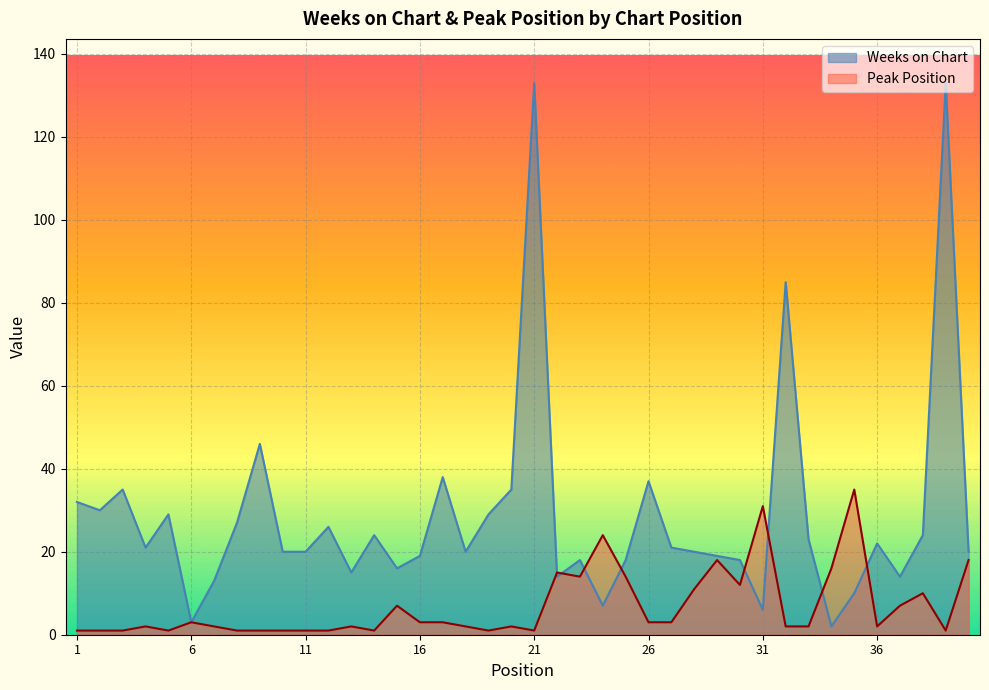

How many interior local peaks does the Weeks on Chart series have?

12